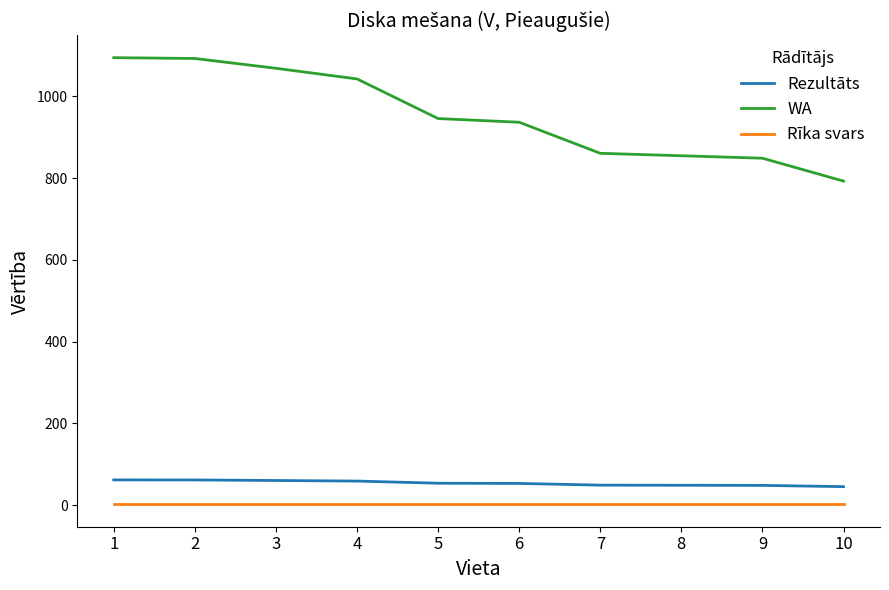

What is the minimum value for Rezultāts?

45.4